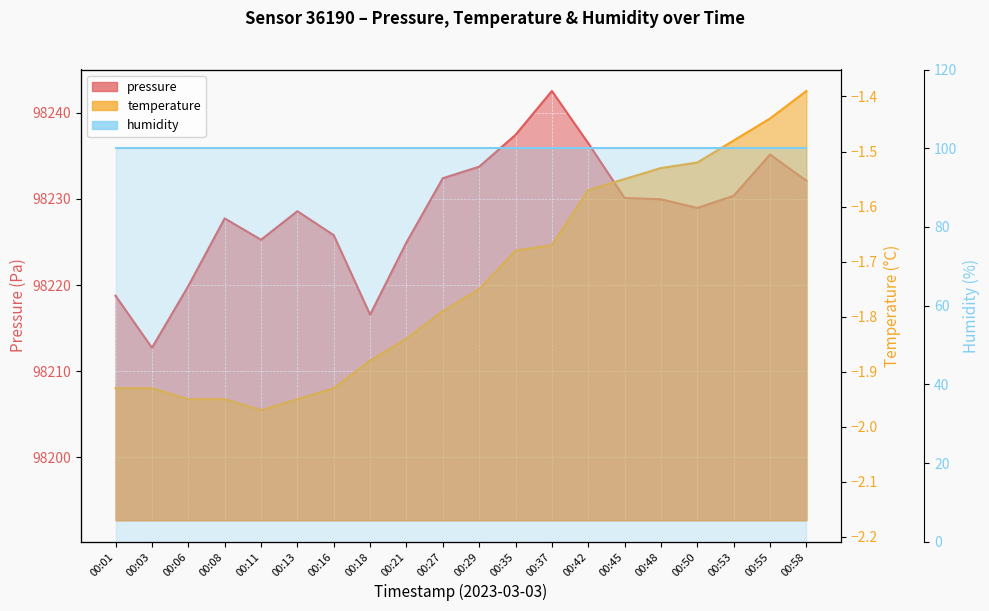

True or false: pressure and temperature cross at least once.

False